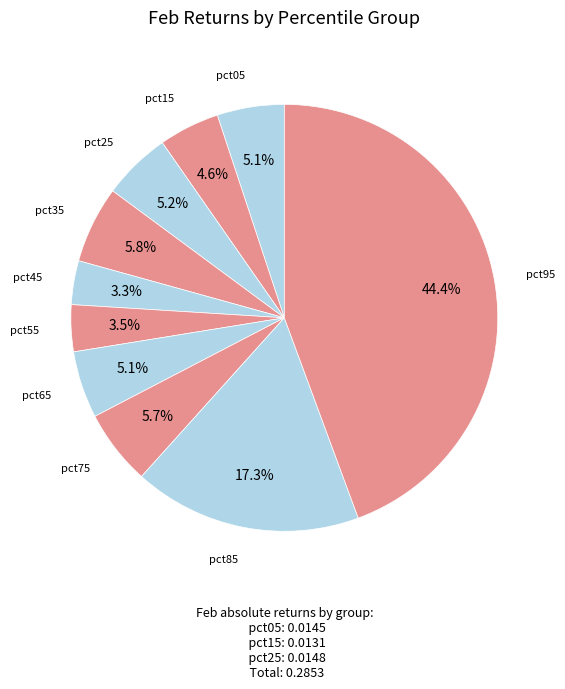

To the nearest percent, what is the difference between the largest and smallest slice percentages?

41%